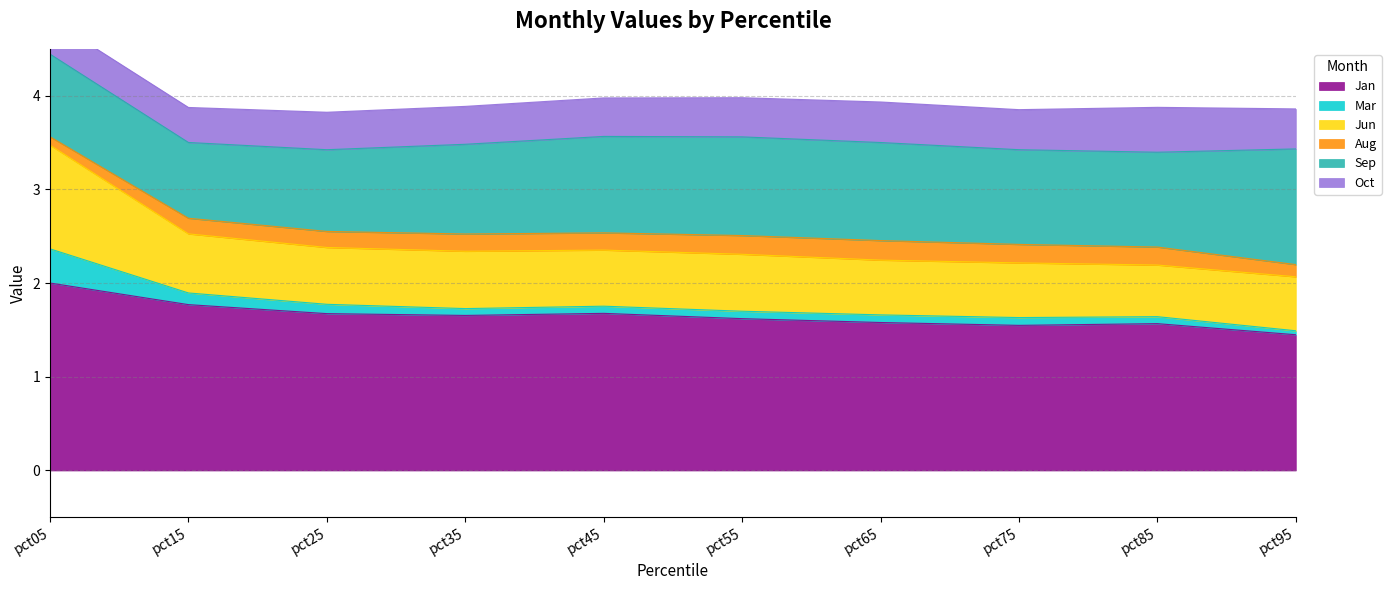

What is the lowest value of the Jan series?

1.4